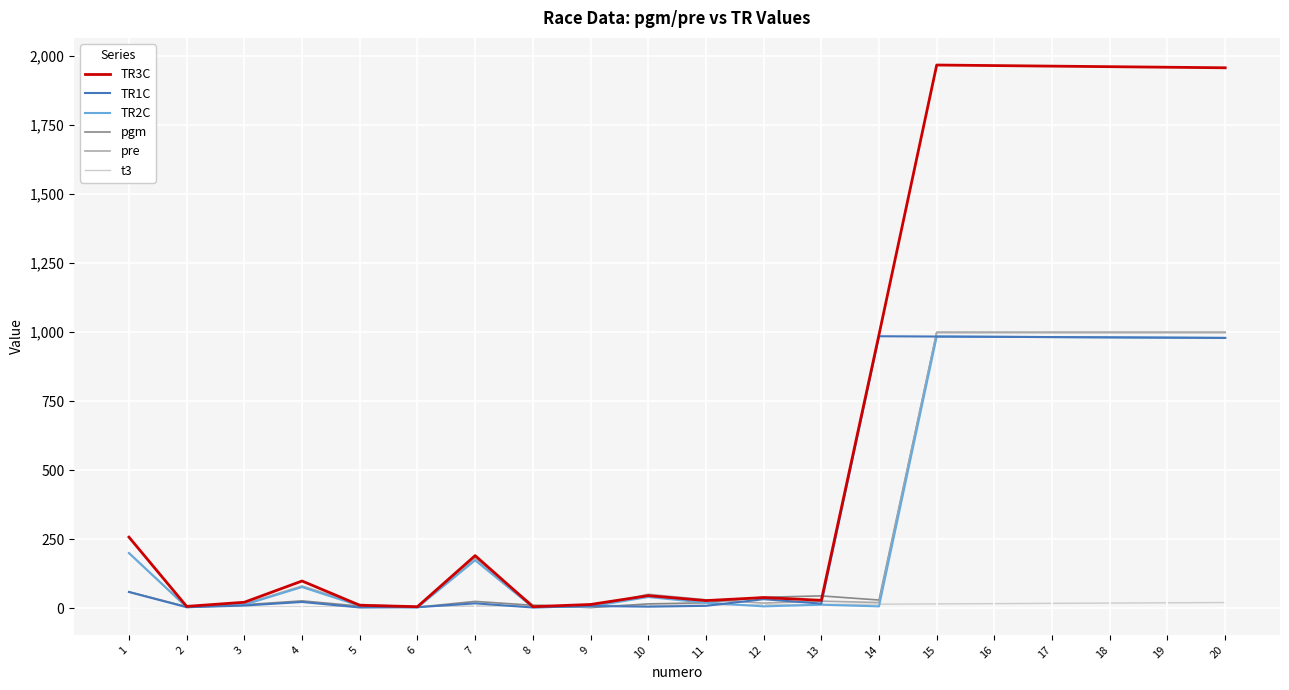

What are all the series names shown in the legend?

TR3C, TR1C, TR2C, pgm, pre, t3